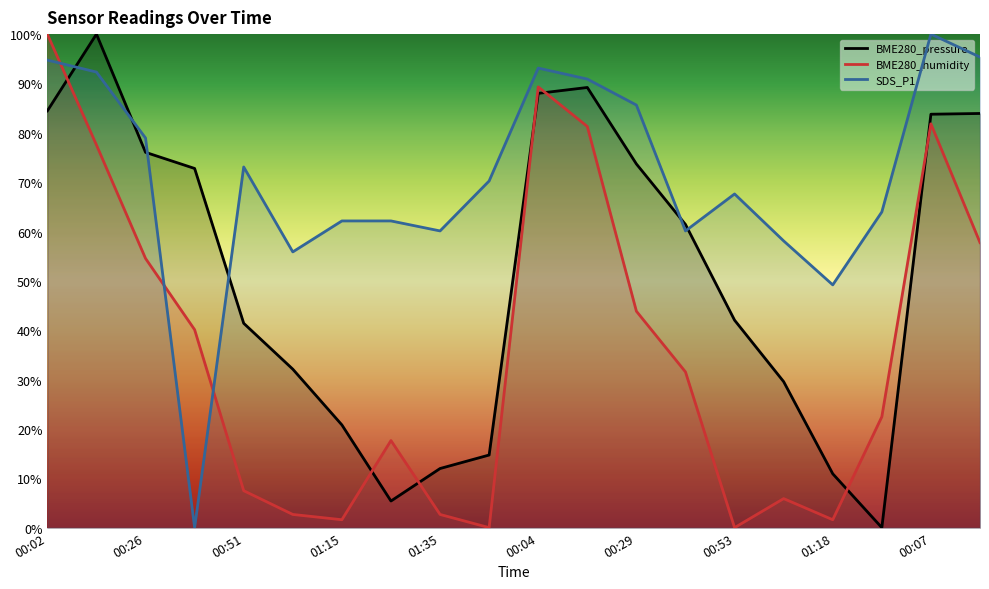

Which label corresponds to the largest value in the chart?

00:14